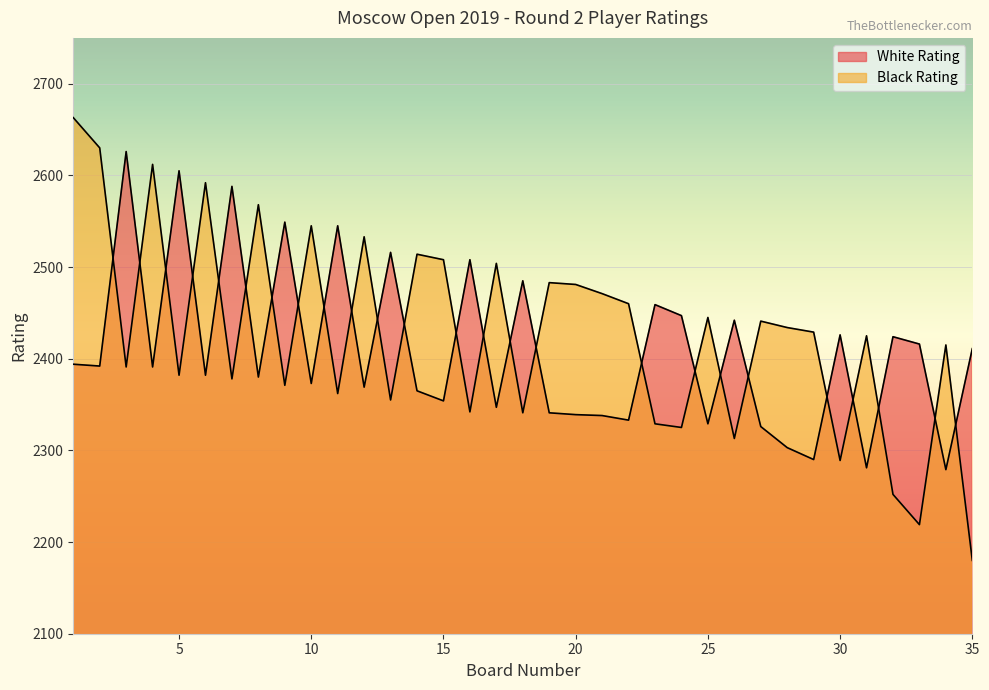

Does the chart display data point markers on the line(s)?

No